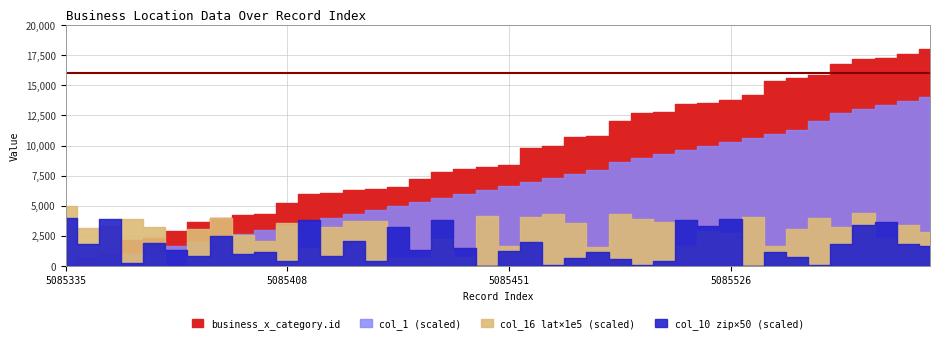

What value does the col_16 series have at 5085349?

39.7